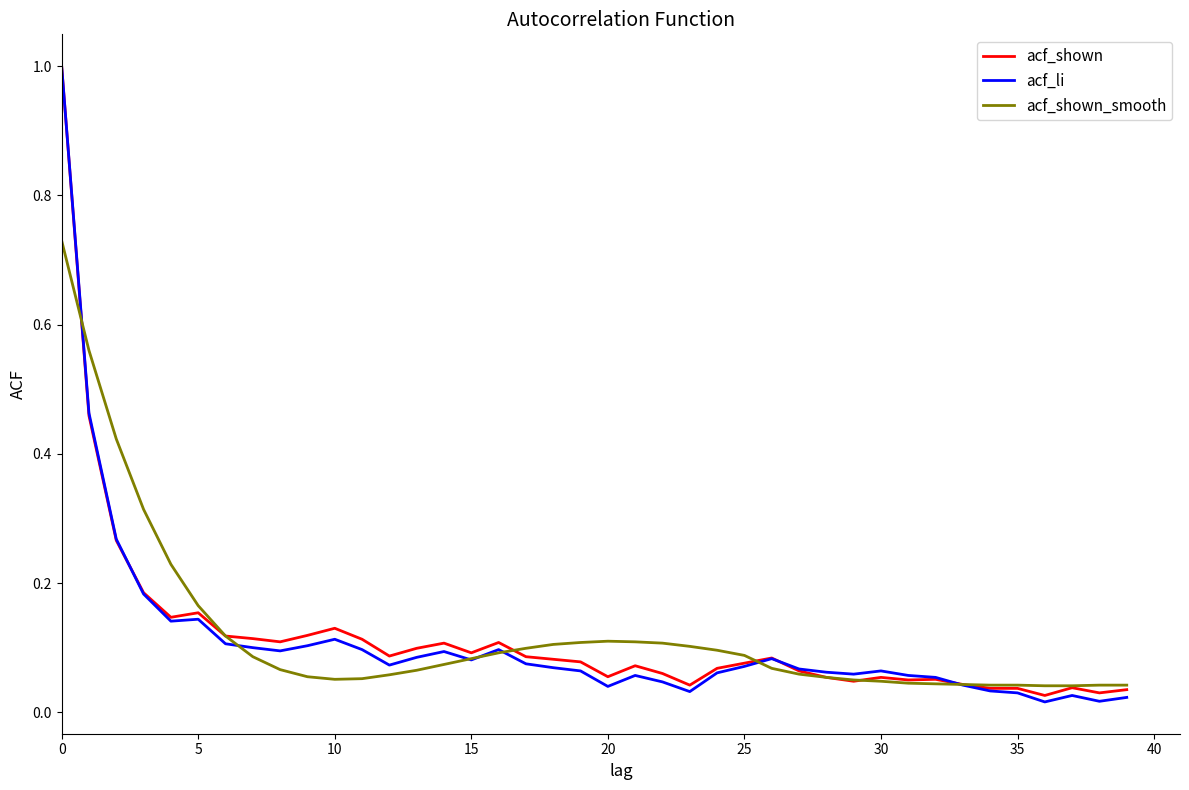

Does the chart display data point markers on the line(s)?

No